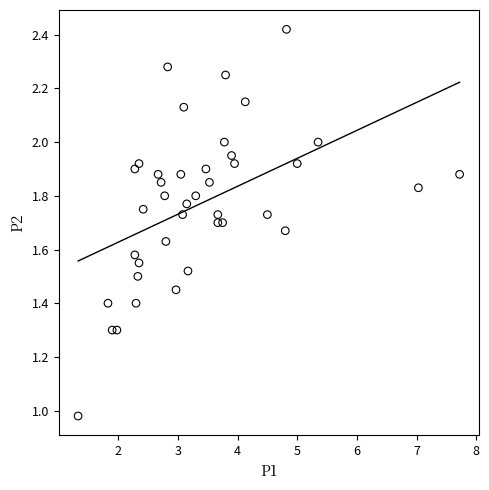

What is the range of X values (max minus min)?

6.4